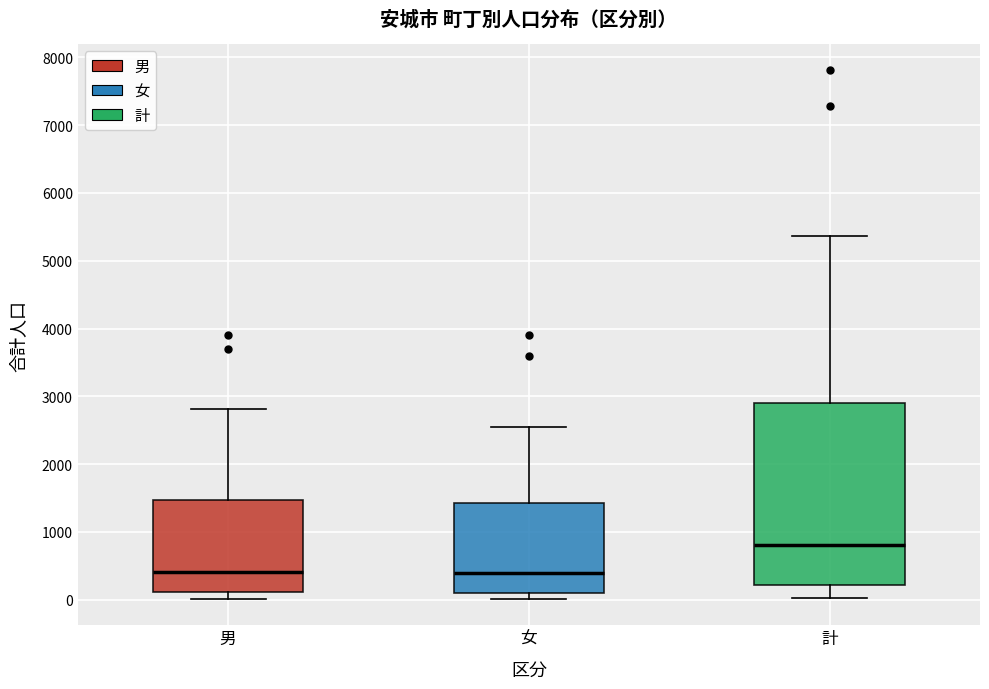

Comparing the boxes themselves (not the whiskers), which one is the tallest?

計